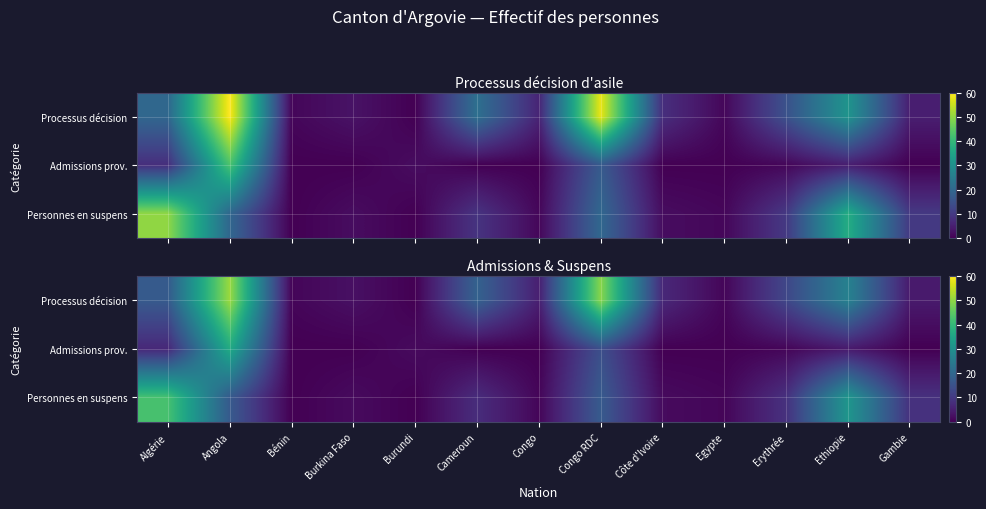

At which label does Personnes en suspens reach its minimum?

Bénin